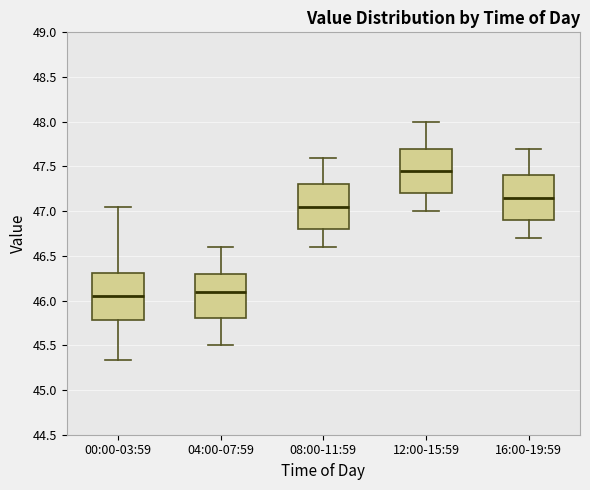

Which box's median line is the highest?

12:00-15:59